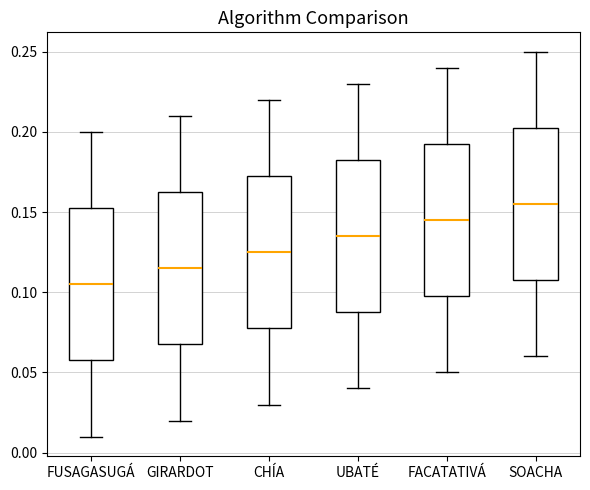

Which box's median line is the highest?

SOACHA